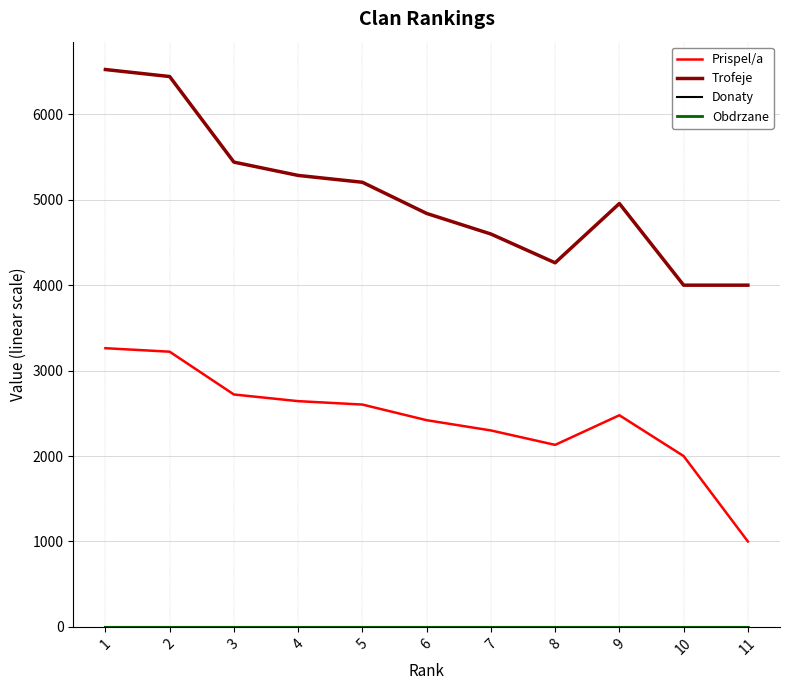

Reading left to right, what are all the values shown in this chart?

Prispel/a: 3263	3222	2721	2643	2603	2420	2300	2131	2478	2000	1000
Trofeje: 6526	6444	5442	5286	5206	4841	4600	4263	4957	4001	4001
Donaty: 0	0	0	0	0	0	0	0	0	0	0
Obdrzane: 0	0	0	0	0	0	0	0	0	0	0